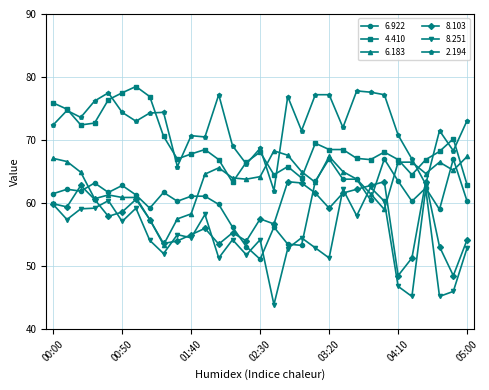

What is the maximum value shown in the chart?

78.5